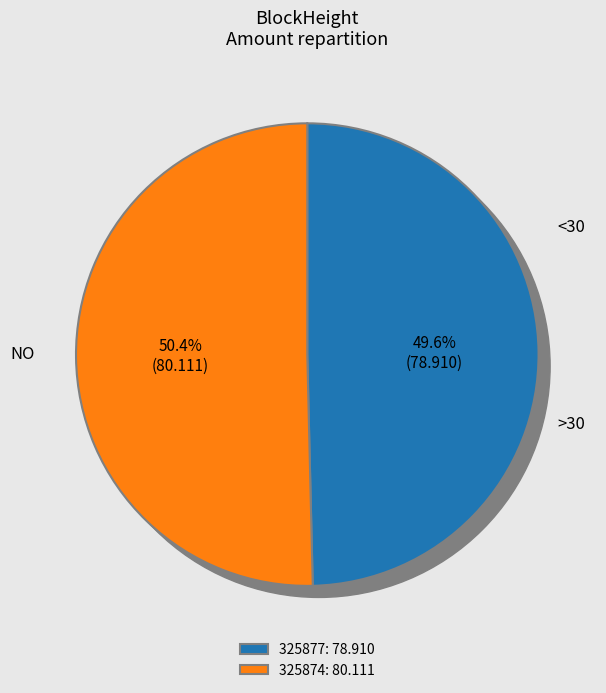

What is the largest slice in the pie chart?

325874